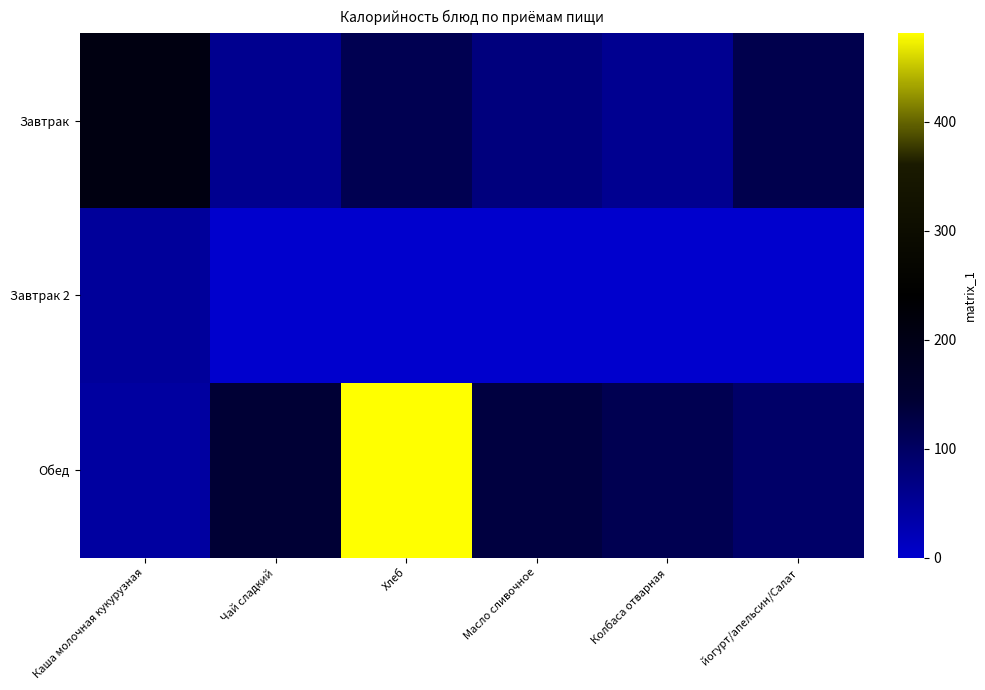

Reading right to left, list all the values displayed in this chart.

Завтрак: йогурт/апельсин/Салат=120.0	Колбаса отварная=57.0	Масло сливочное=74.8	Хлеб=115.8	Чай сладкий=58.0	Каша молочная кукурузная=208.0
Завтрак 2: йогурт/апельсин/Салат=0.0	Колбаса отварная=0.0	Масло сливочное=0.0	Хлеб=0.0	Чай сладкий=0.0	Каша молочная кукурузная=47.0
Обед: йогурт/апельсин/Салат=94.2	Колбаса отварная=115.8	Масло сливочное=132.0	Хлеб=481.2	Чай сладкий=142.0	Каша молочная кукурузная=41.4